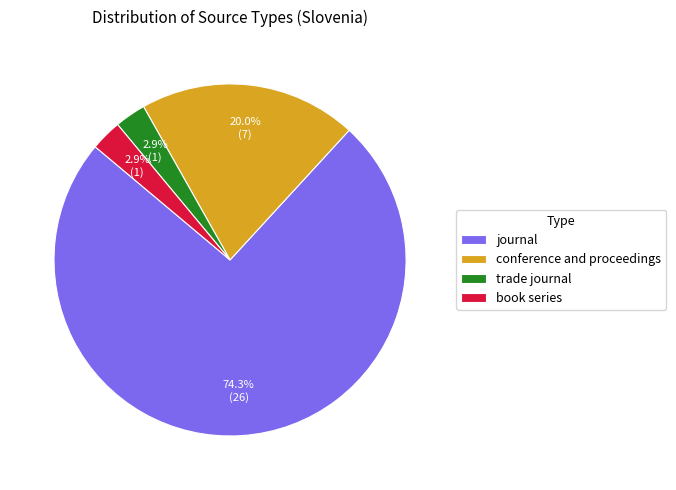

Does any single category account for the majority?

Yes